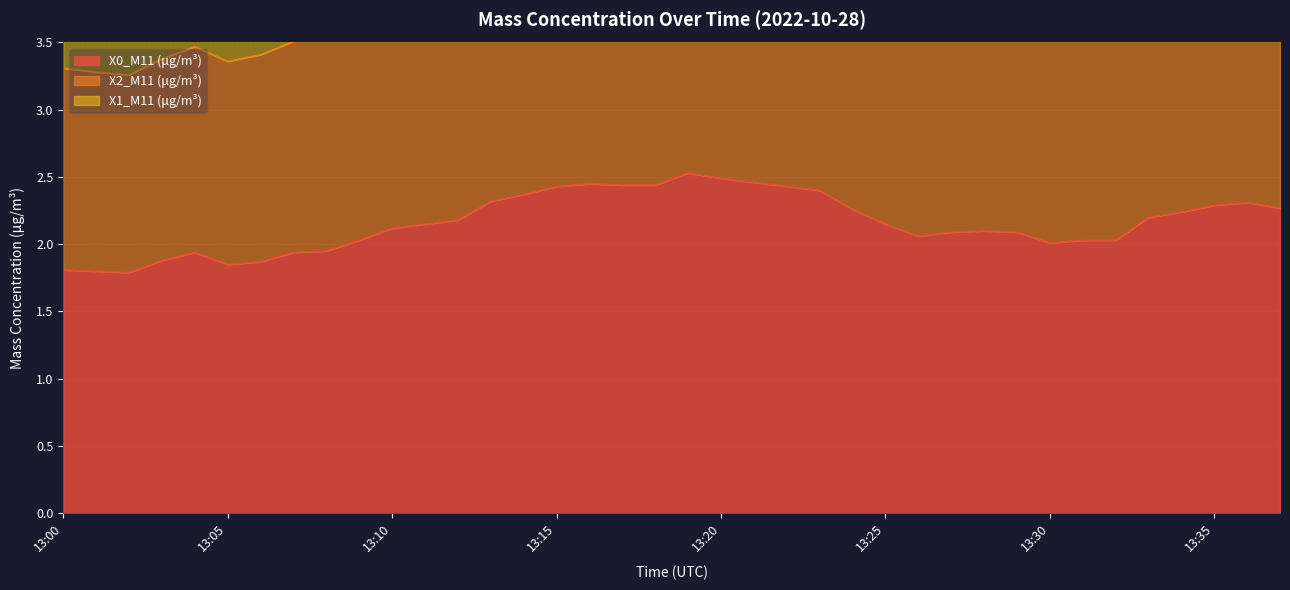

What value does the X2_M11 (μg/m³) series have at 13:31?

5.3